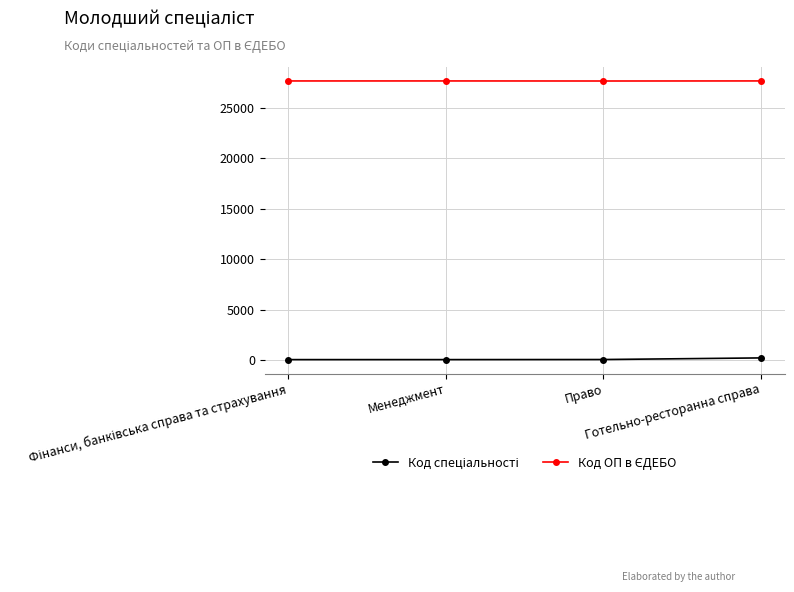

At how many categories does at least one series exceed 26786?

4